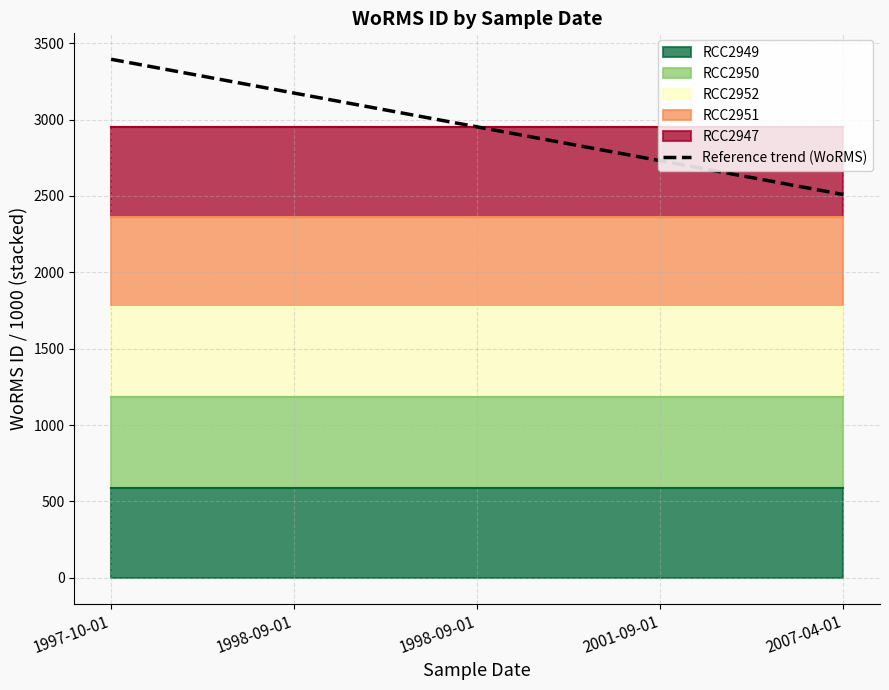

Which category has the highest value across all series?

1997-10-01